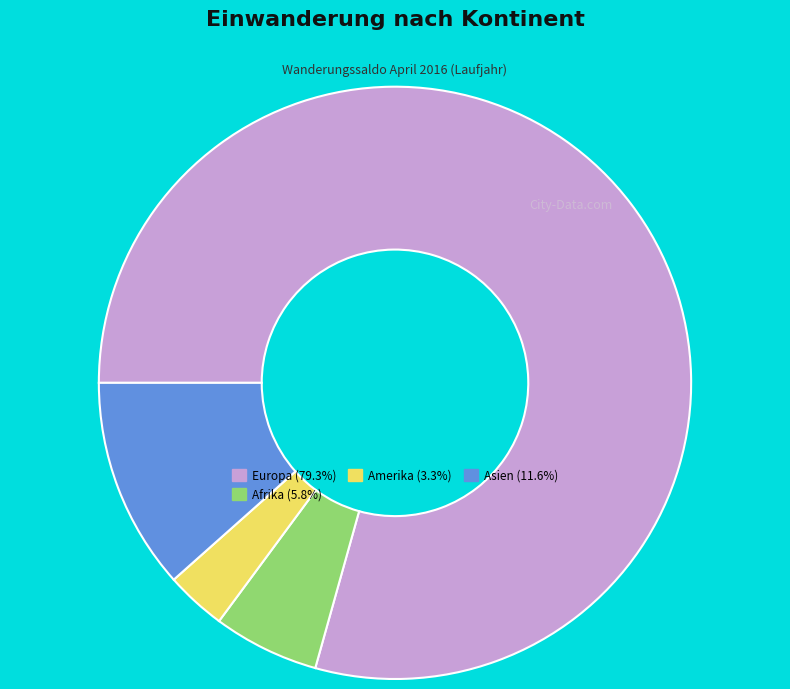

Is there any slice that represents more than half of the pie?

Yes